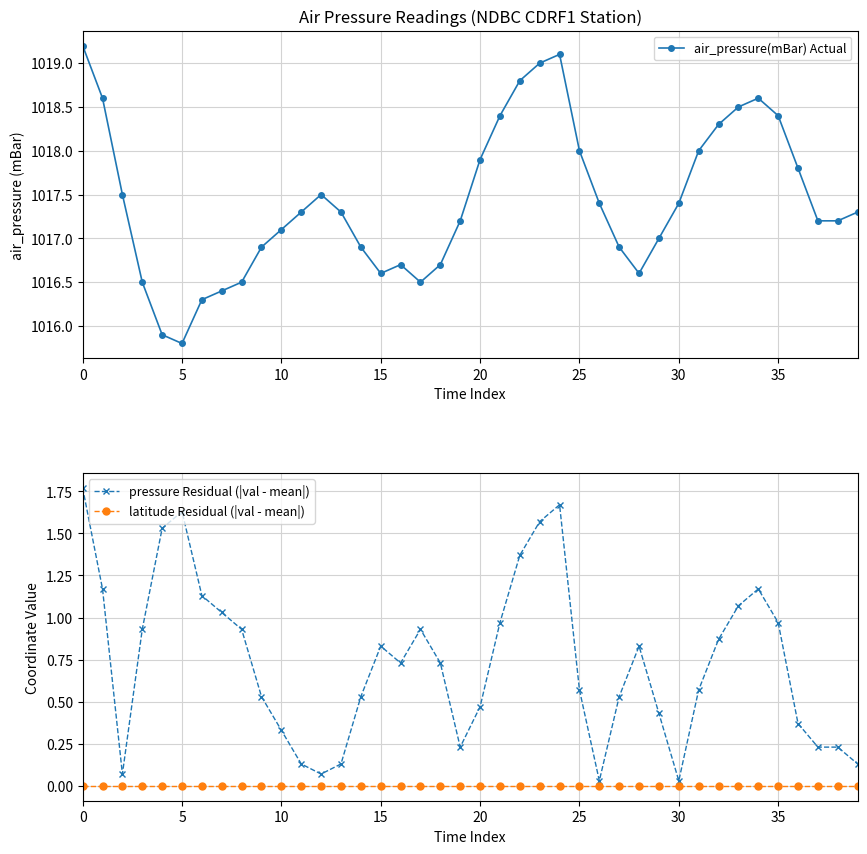

At which label does air_pressure(mBar) Actual reach its minimum?

5